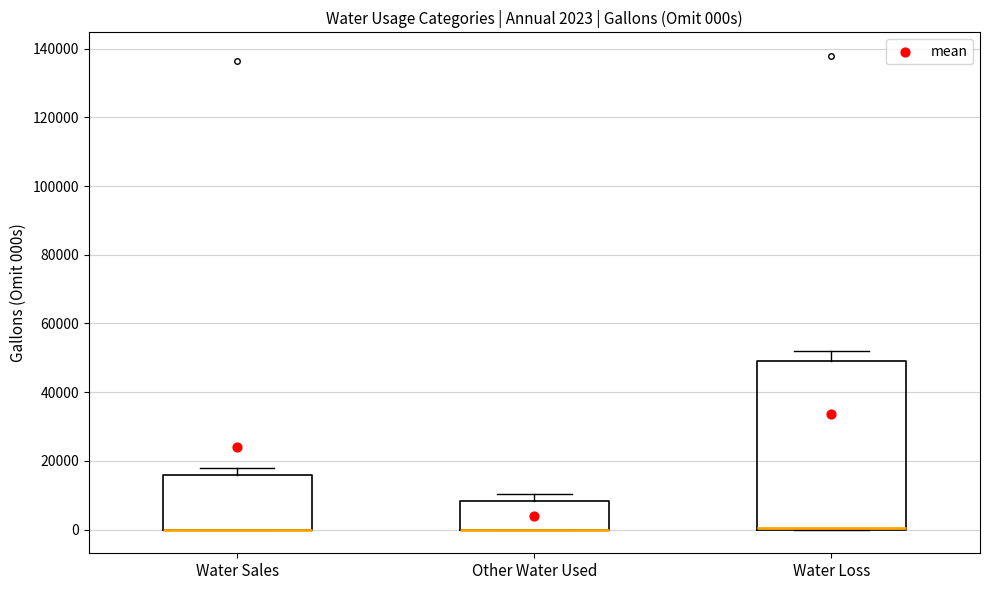

Which box is the tallest, from its lower edge to its upper edge?

Water Loss